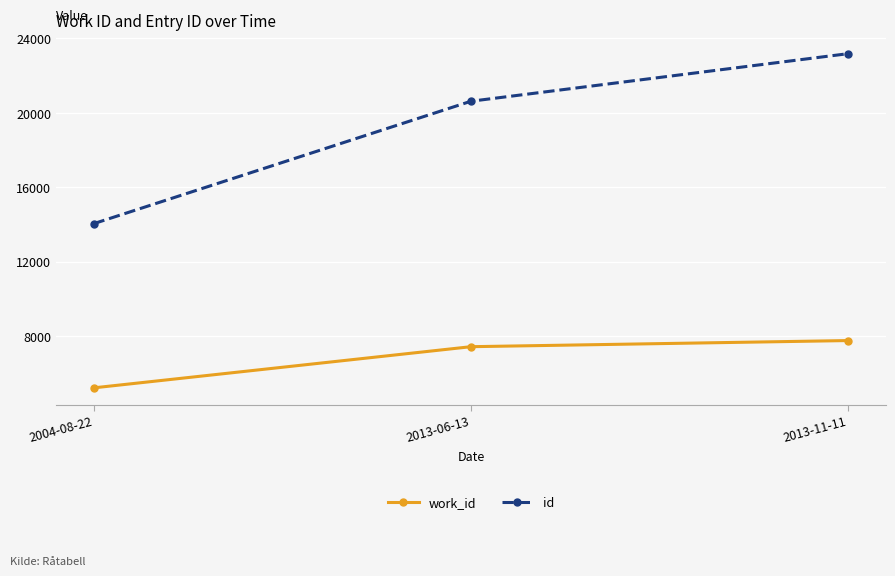

How many series are shown in this chart?

2